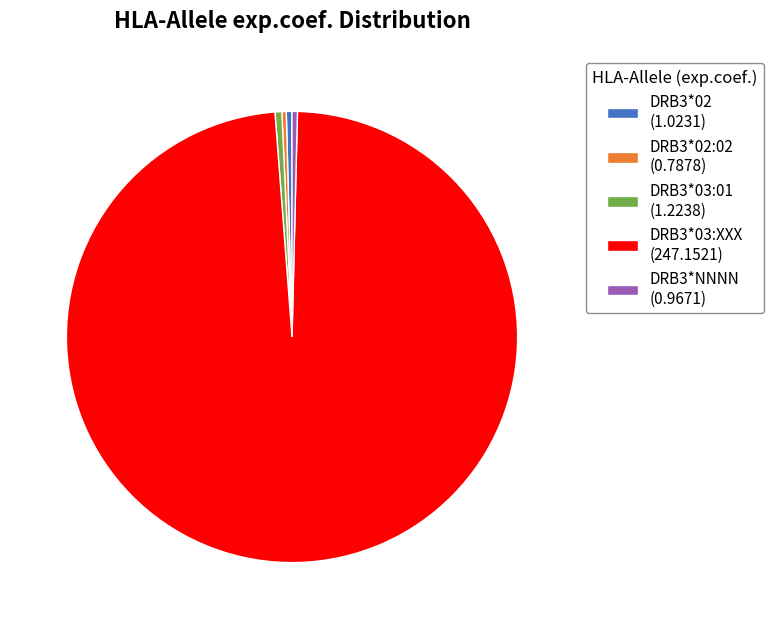

Which has a higher value, DRB3*03:XXX (247.1521) or DRB3*03:01 (1.2238)?

DRB3*03:XXX (247.1521)